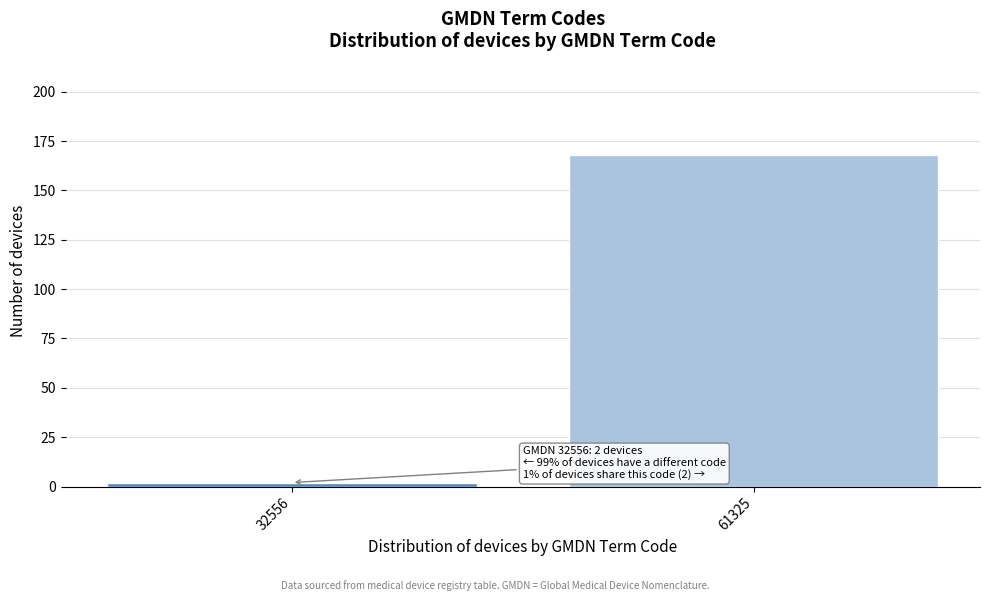

Reading left to right, list all the values displayed in this chart.

32556=2	61325=168